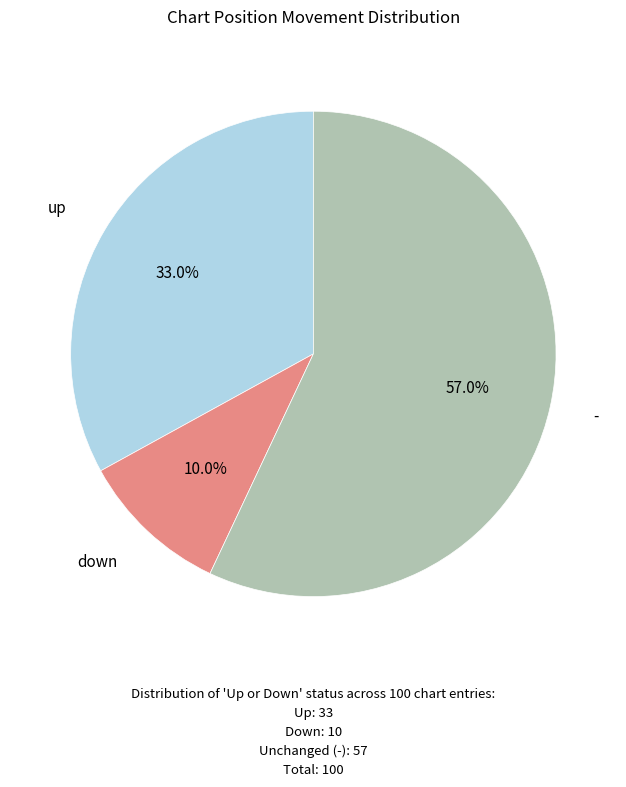

What is the ratio of the value at up to the value at down?

3.3